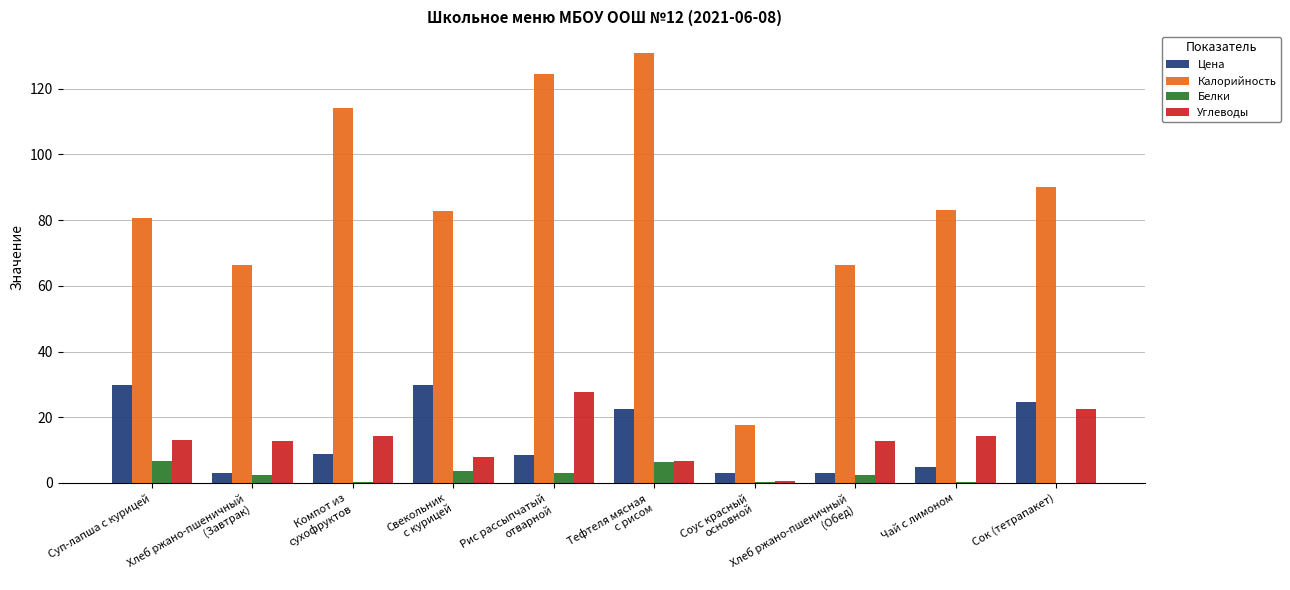

What is the sum of all Калорийность values?

855.7